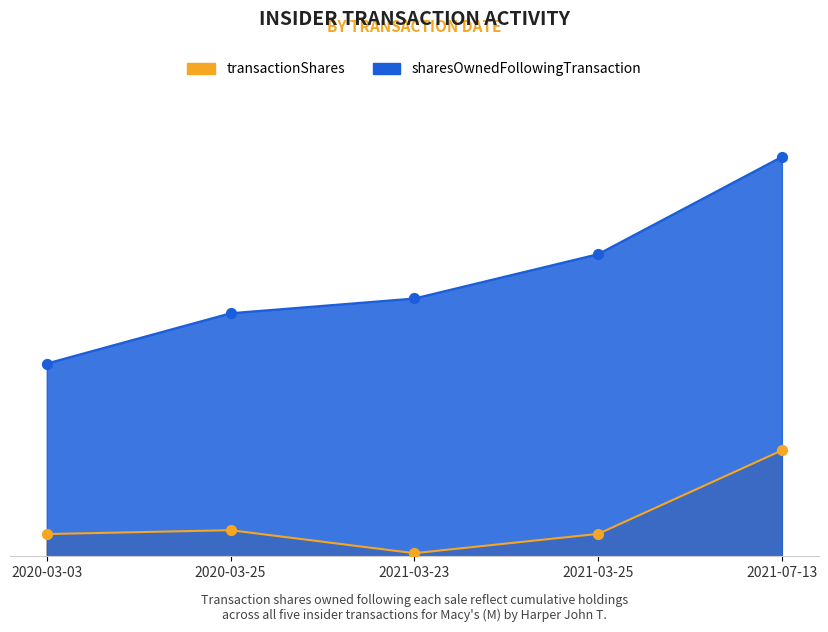

At how many categories does at least one series exceed 37007?

5